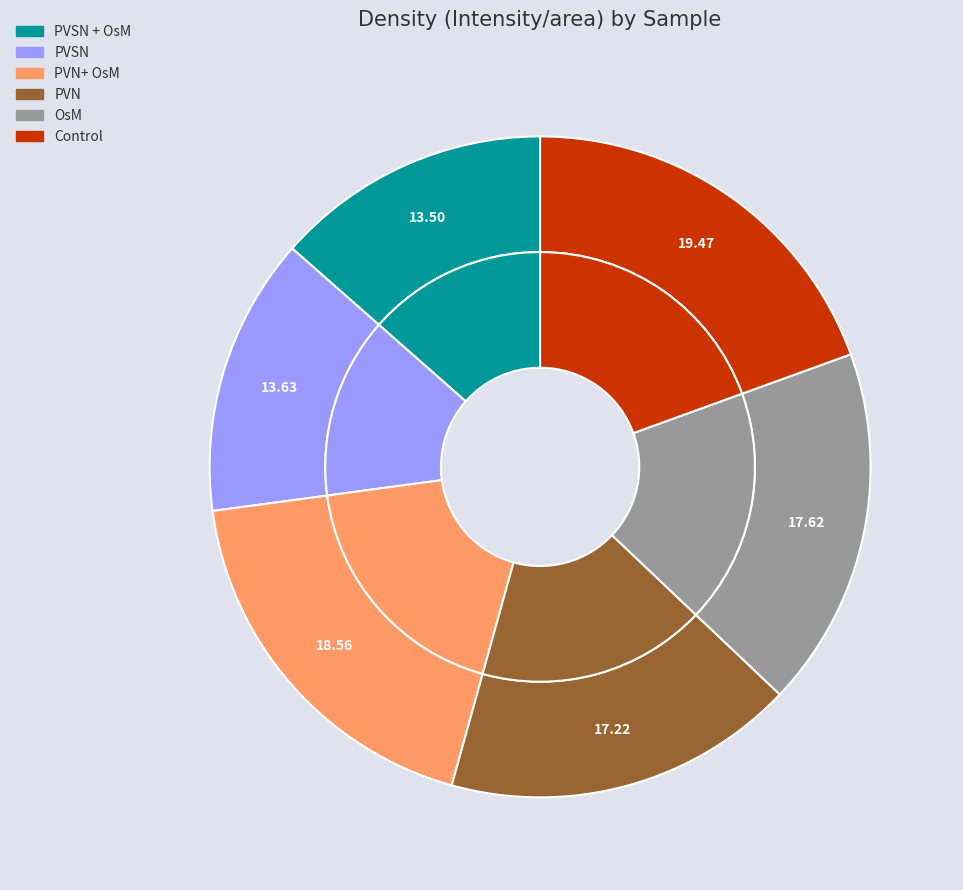

What percentage do PVSN + OsM and PVN+ OsM together represent?

32.1%